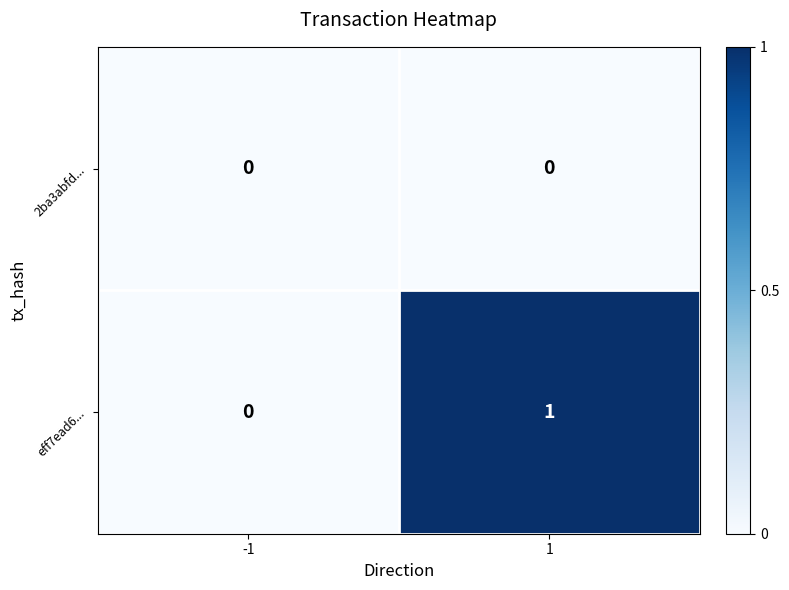

List the labels in order of eff7ead6... value, largest first.

1, -1